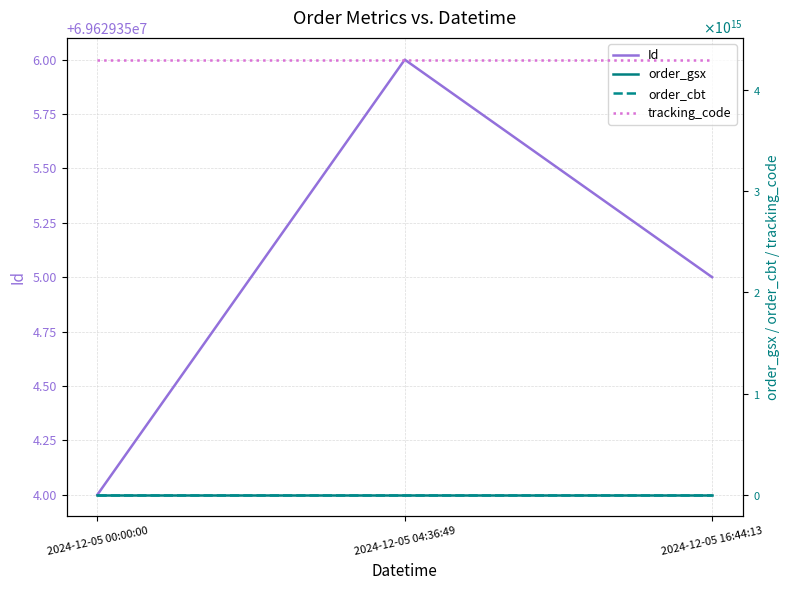

At which category does the chart reach its peak across all series?

2024-12-05 00:00:00